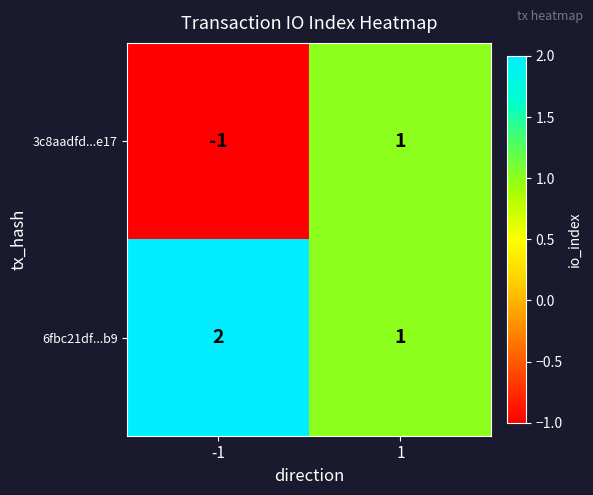

Reading left to right, transcribe all the data shown in this chart.

3c8aadfd...e17: -1	1
6fbc21df...b9: 2	1